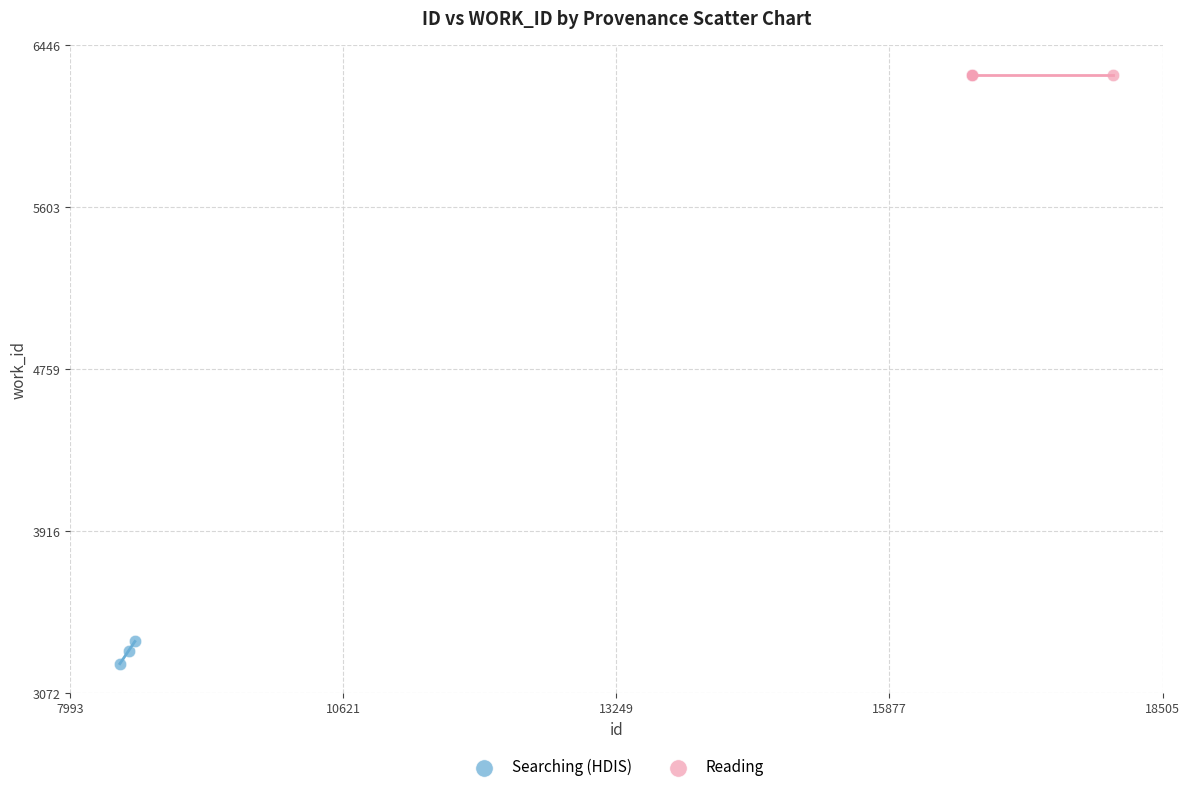

Which series reaches the minimum Y coordinate?

Searching (HDIS)